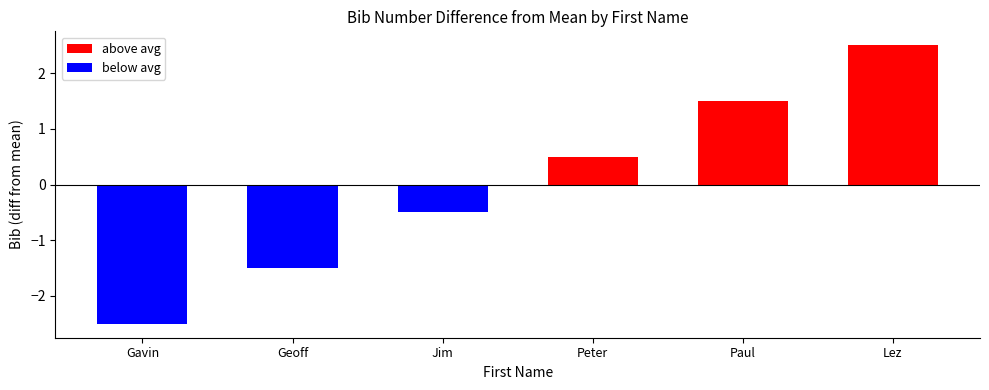

At which category does the chart reach its peak across all series?

Lez